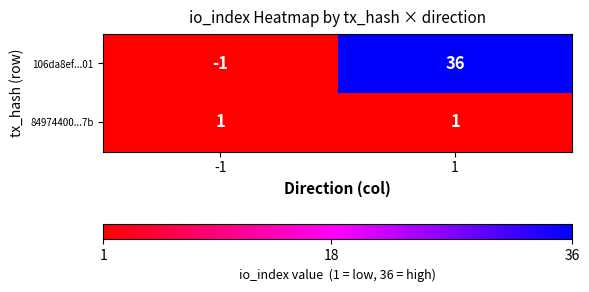

Rank the series by their average value, from highest to lowest.

106da8ef...01, 84974400...7b